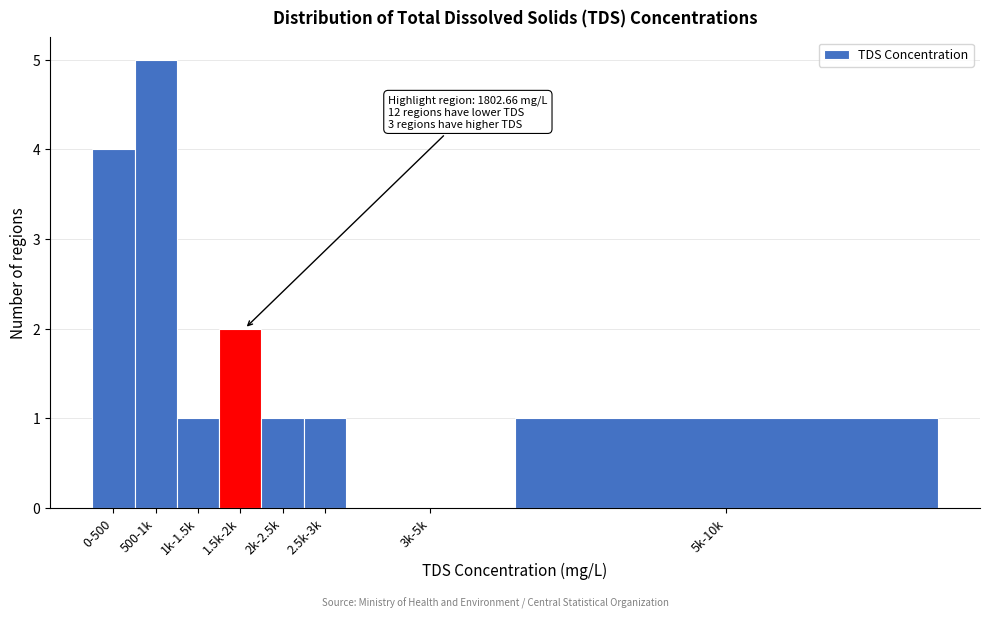

Between 3k-5k and 1k-1.5k, which is larger?

1k-1.5k